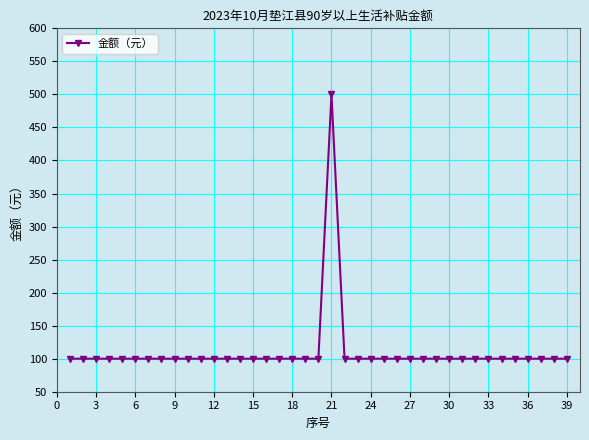

How many categories are shown in the chart?

39